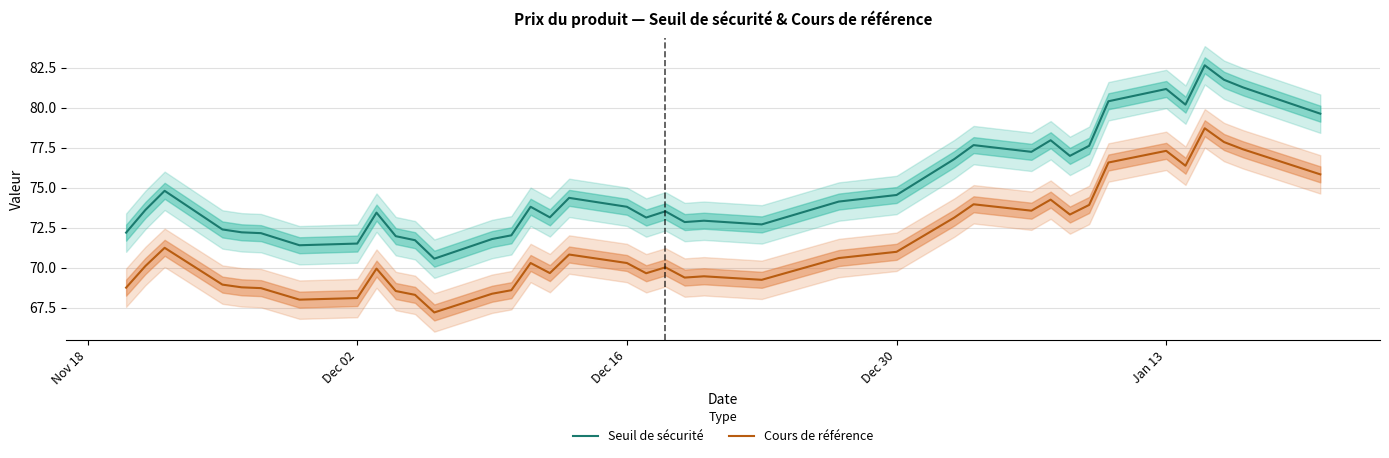

What is the lowest value of the Cours de référence series?

67.2